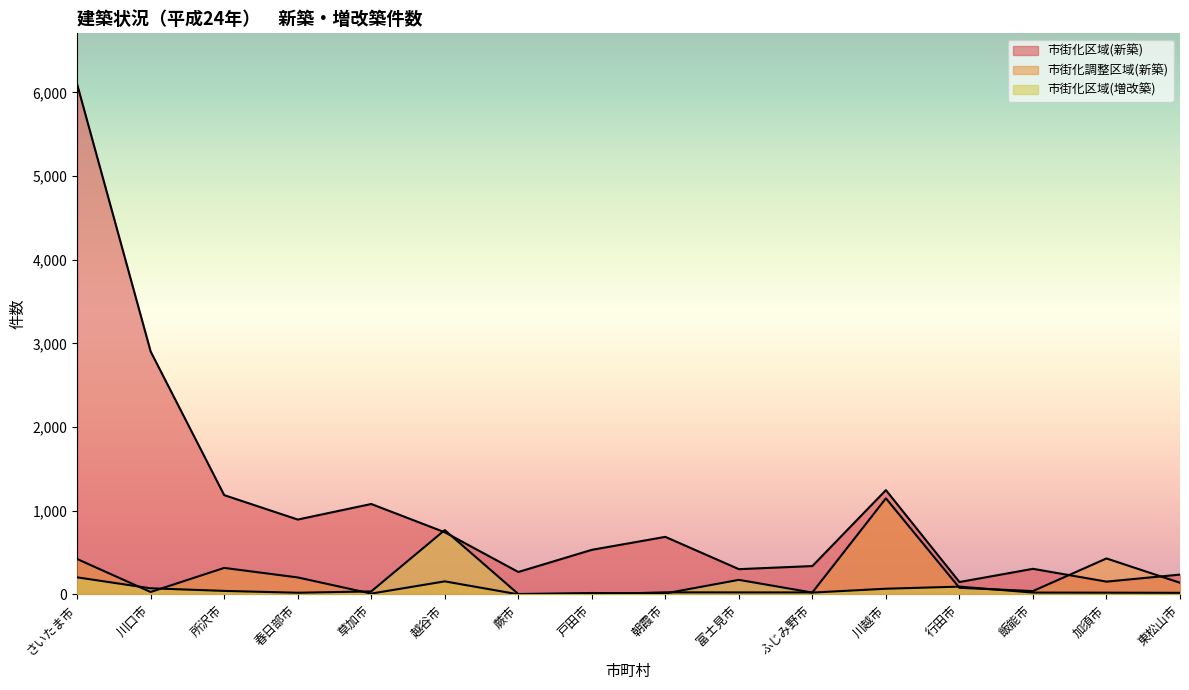

List the labels in order of 市街化区域(新築) value, largest first.

さいたま市, 川口市, 川越市, 所沢市, 草加市, 春日部市, 越谷市, 朝霞市, 戸田市, ふじみ野市, 飯能市, 富士見市, 蕨市, 東松山市, 加須市, 行田市